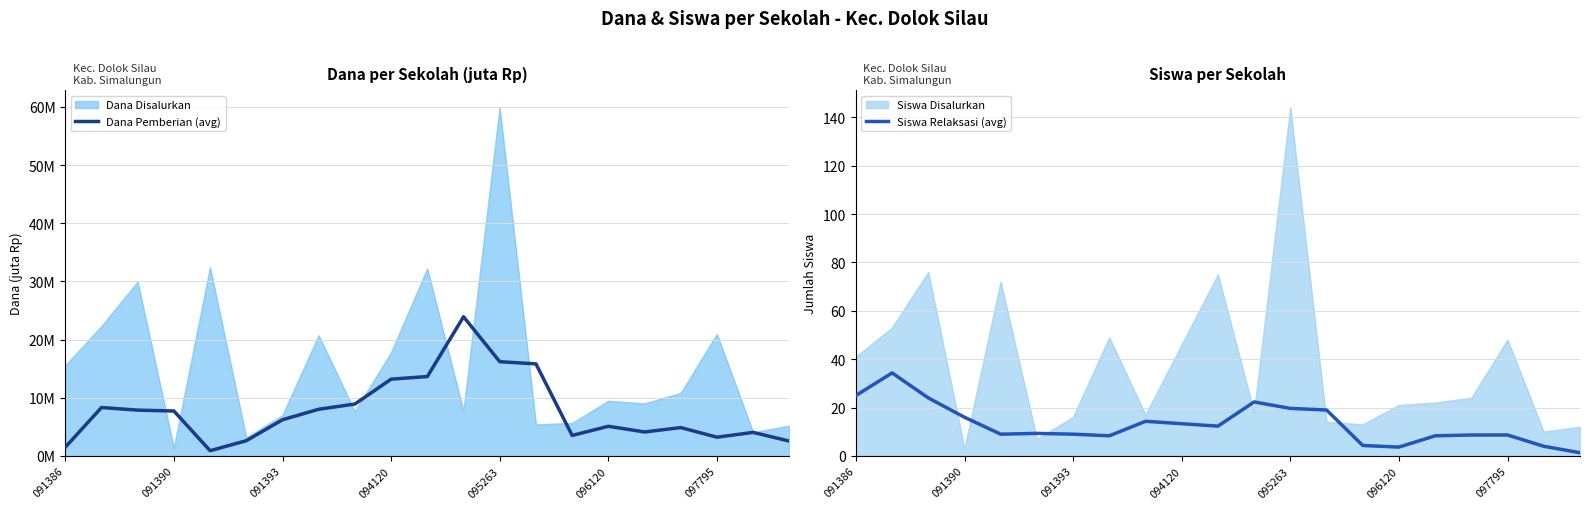

True or false: Dana Pemberian (avg) has a value of 0.6 at 091386.

False